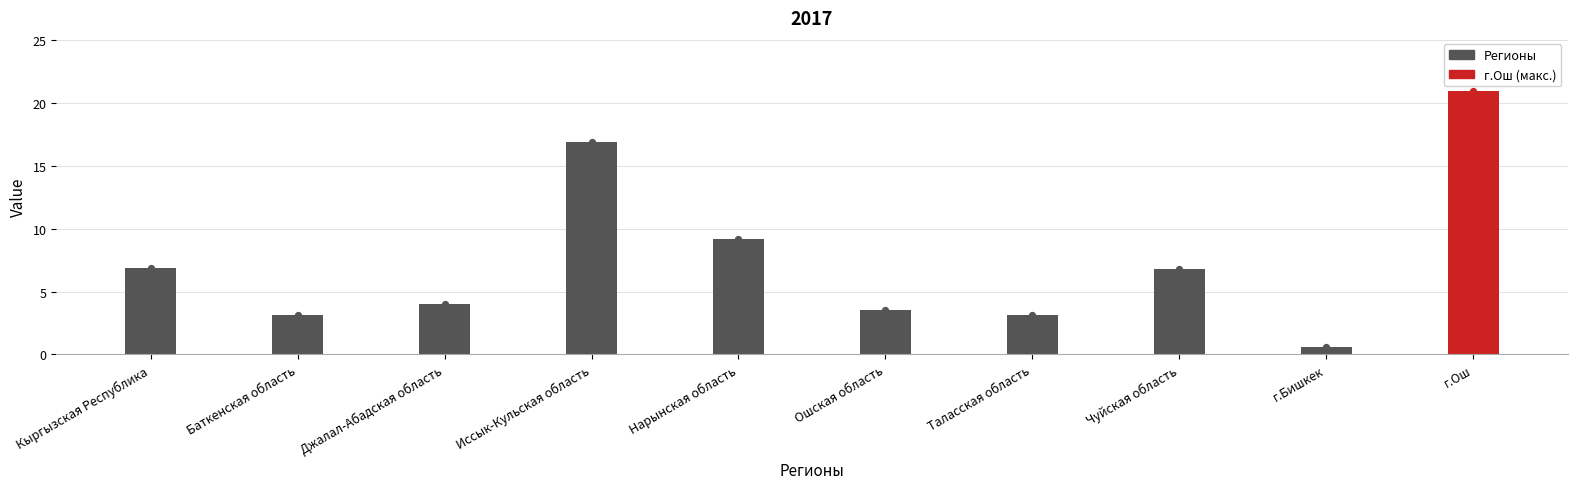

Approximately how many times larger is the value at Чуйская область compared to Кыргызская Республика?

1.0